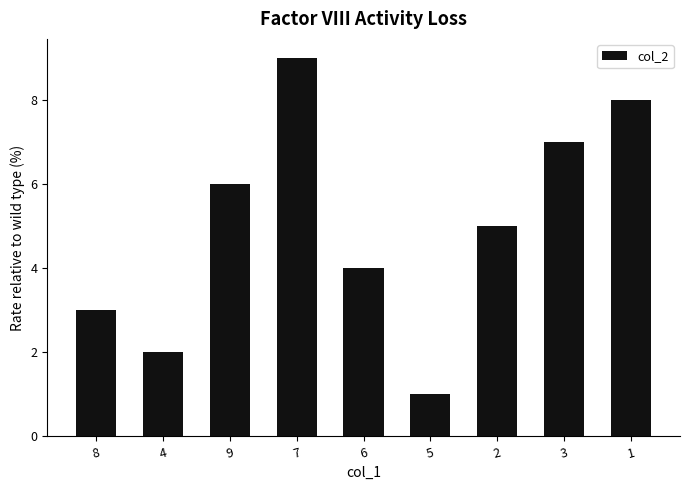

Reading left to right, what are all the values shown in this chart?

3	2	6	9	4	1	5	7	8